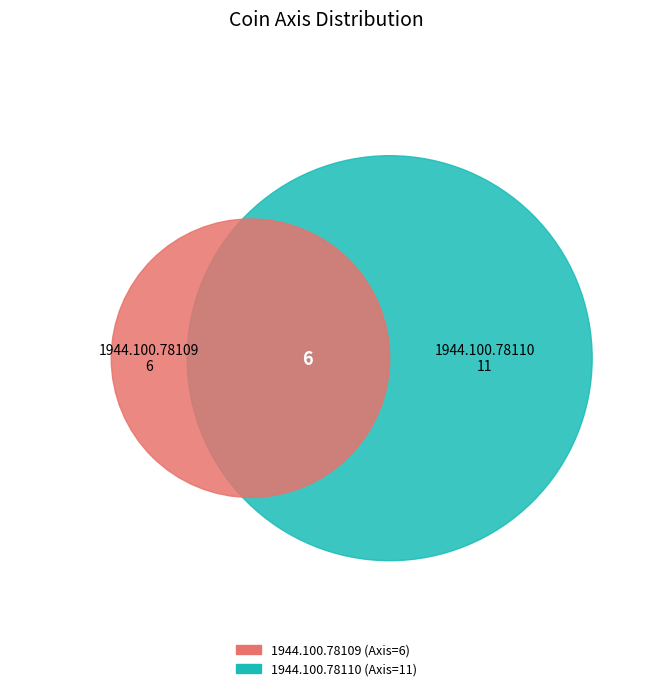

How many segments does this pie chart have?

2